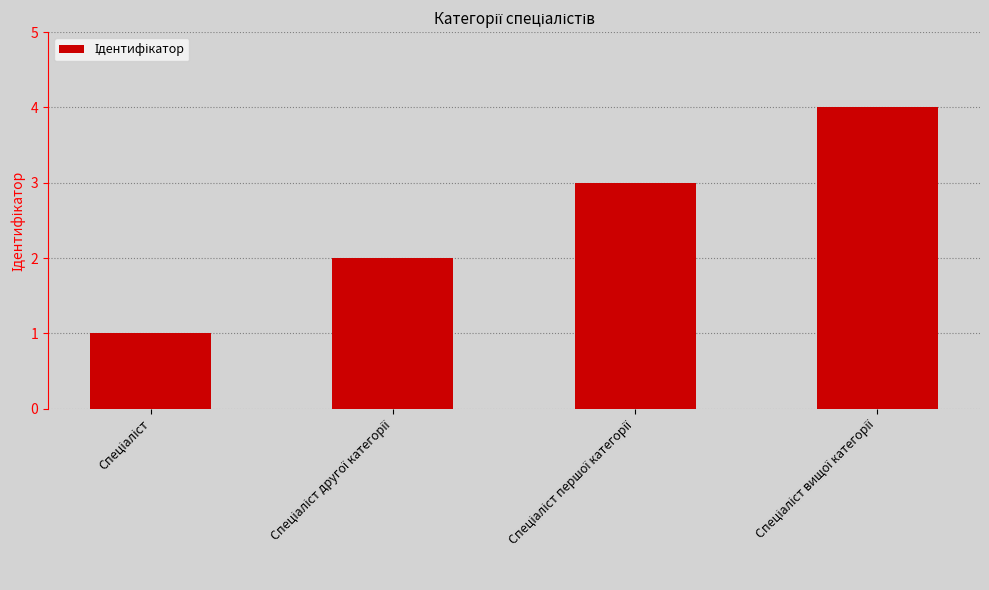

What is the greatest value displayed?

4